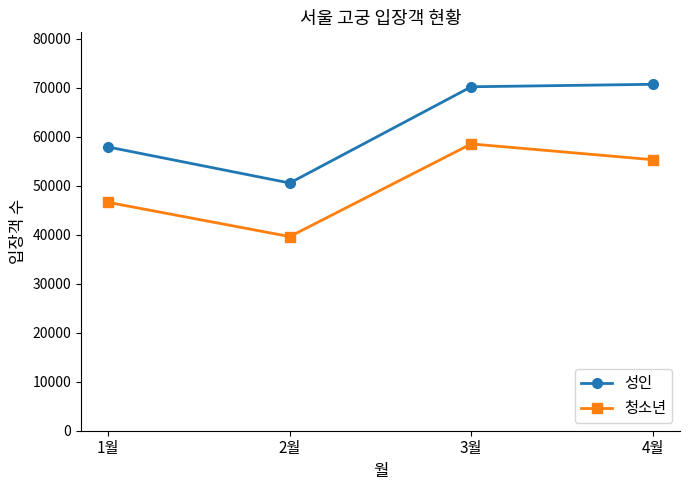

List the series in order of their peak value, lowest first.

청소년, 성인